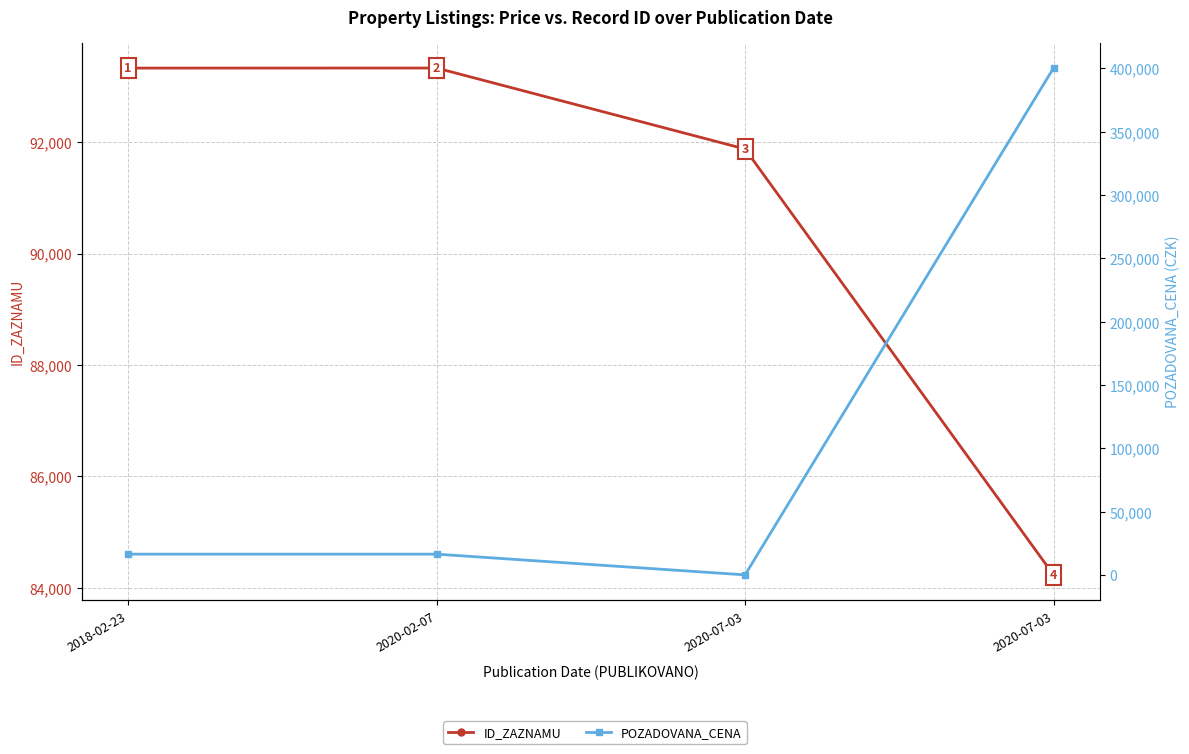

How many data points in POZADOVANA_CENA are less than 16500?

1